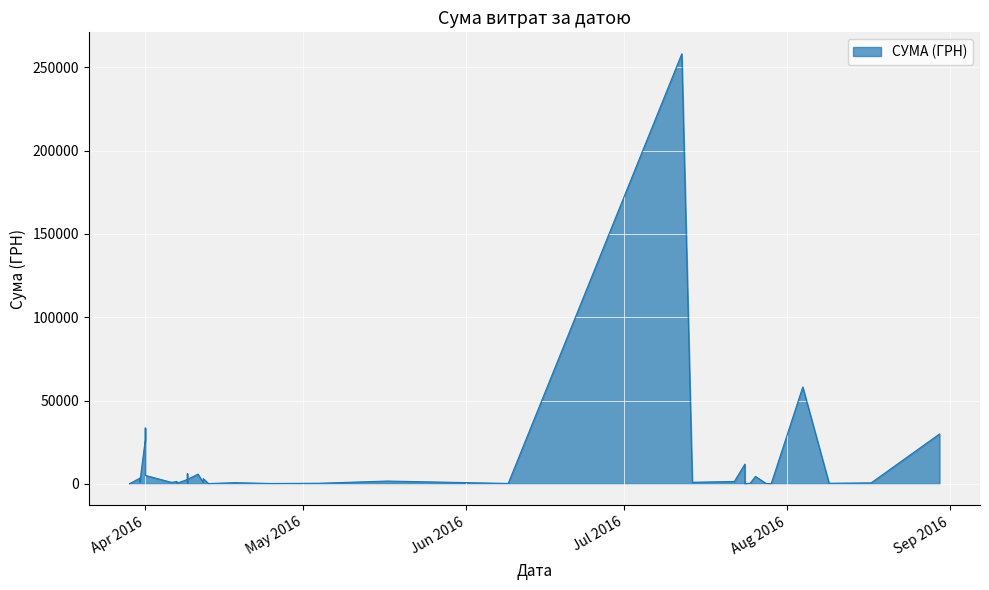

List the labels in order of value, largest first.

12.07.2016, 04.08.2016, 01.04.2016, 30.08.2016, 01.04.2016, 24.07.2016, 09.04.2016, 11.04.2016, 11.04.2016, 01.04.2016, 26.07.2016, 31.03.2016, 12.04.2016, 09.04.2016, 09.04.2016, 31.03.2016, 17.05.2016, 07.04.2016, 22.07.2016, 07.04.2016, 31.03.2016, 14.07.2016, 06.04.2016, 12.04.2016, 18.04.2016, 17.08.2016, 07.04.2016, 09.08.2016, 09.04.2016, 25.07.2016, 04.05.2016, 28.07.2016, 09.06.2016, 25.04.2016, 13.04.2016, 29.03.2016, 29.07.2016, 29.03.2016, 29.03.2016, 24.07.2016